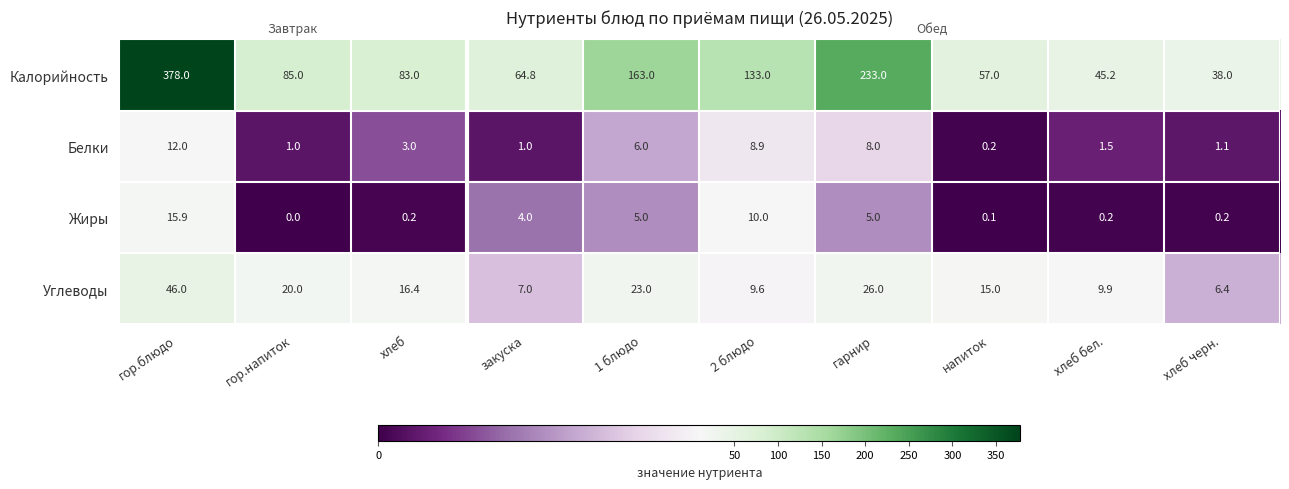

Between хлеб and закуска, which series saw the biggest shift?

Калорийность